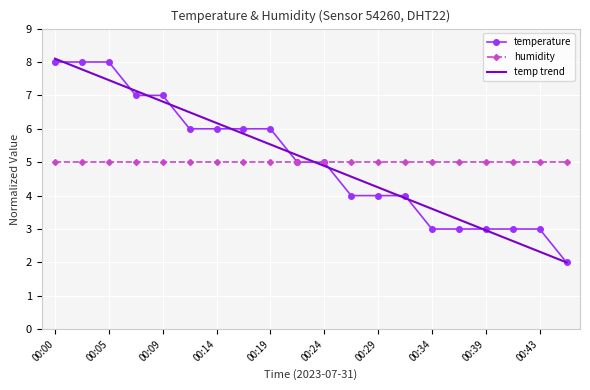

What is the greatest value displayed?

8.1